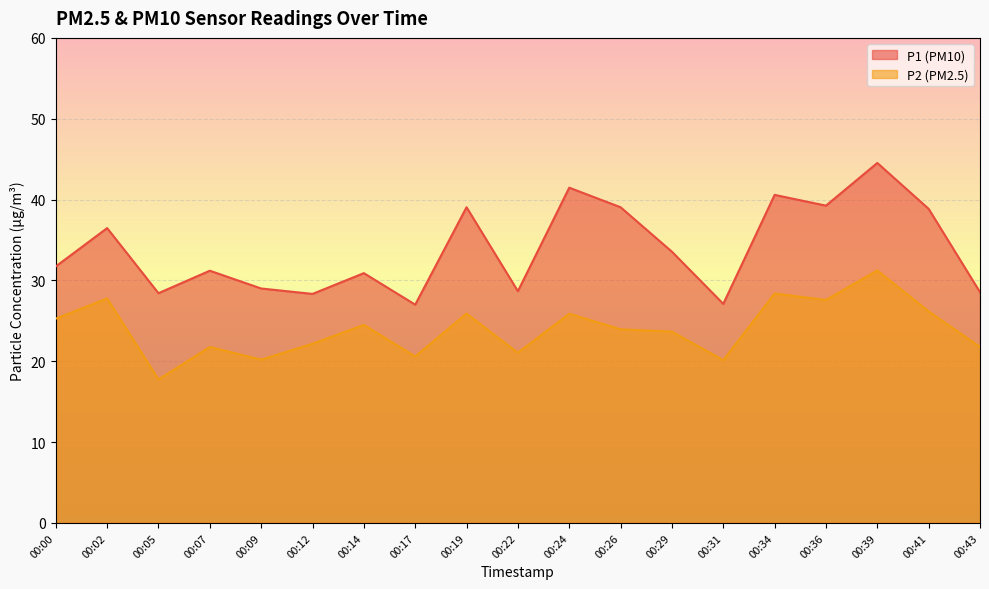

Reading right to left, extract all data points from this chart.

P1: 28.6	38.9	44.5	39.2	40.6	27.1	33.5	39.0	41.5	28.7	39.0	27.0	30.9	28.3	29.0	31.2	28.4	36.5	31.7
P2: 21.8	26.2	31.2	27.6	28.4	20.1	23.7	23.9	25.9	21.1	25.9	20.6	24.5	22.2	20.2	21.8	17.8	27.8	25.3